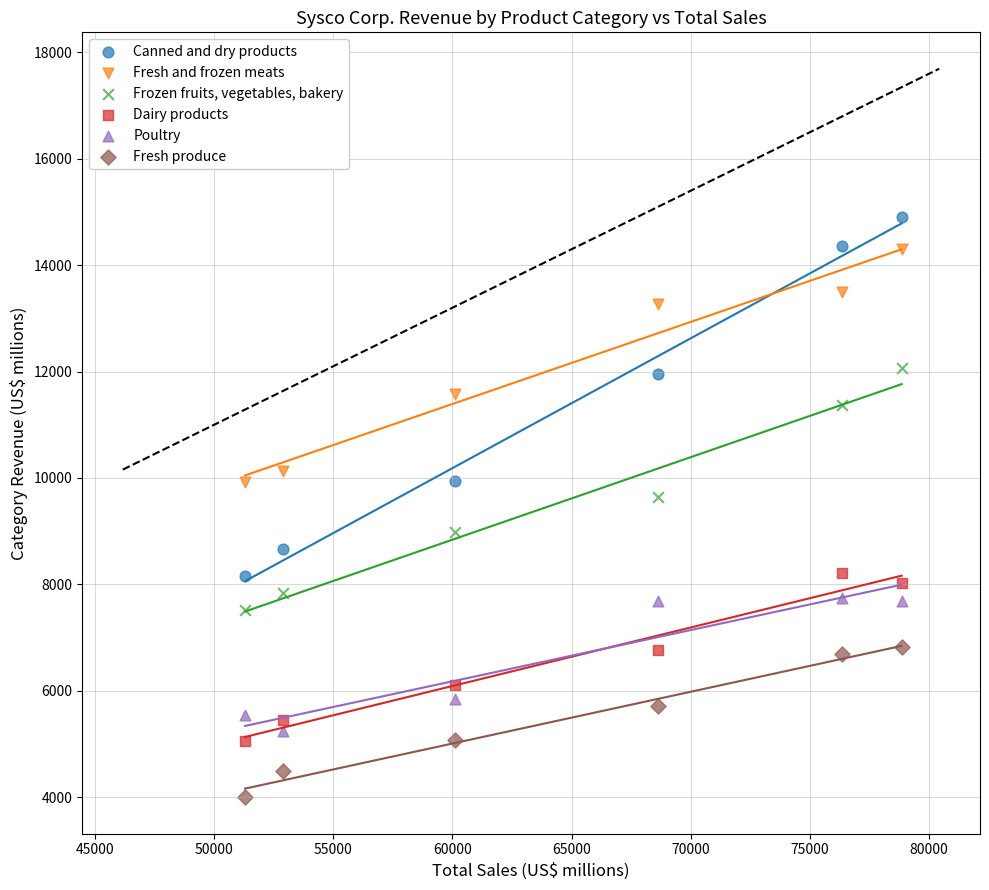

Which series contains the highest Y value?

Canned and dry products